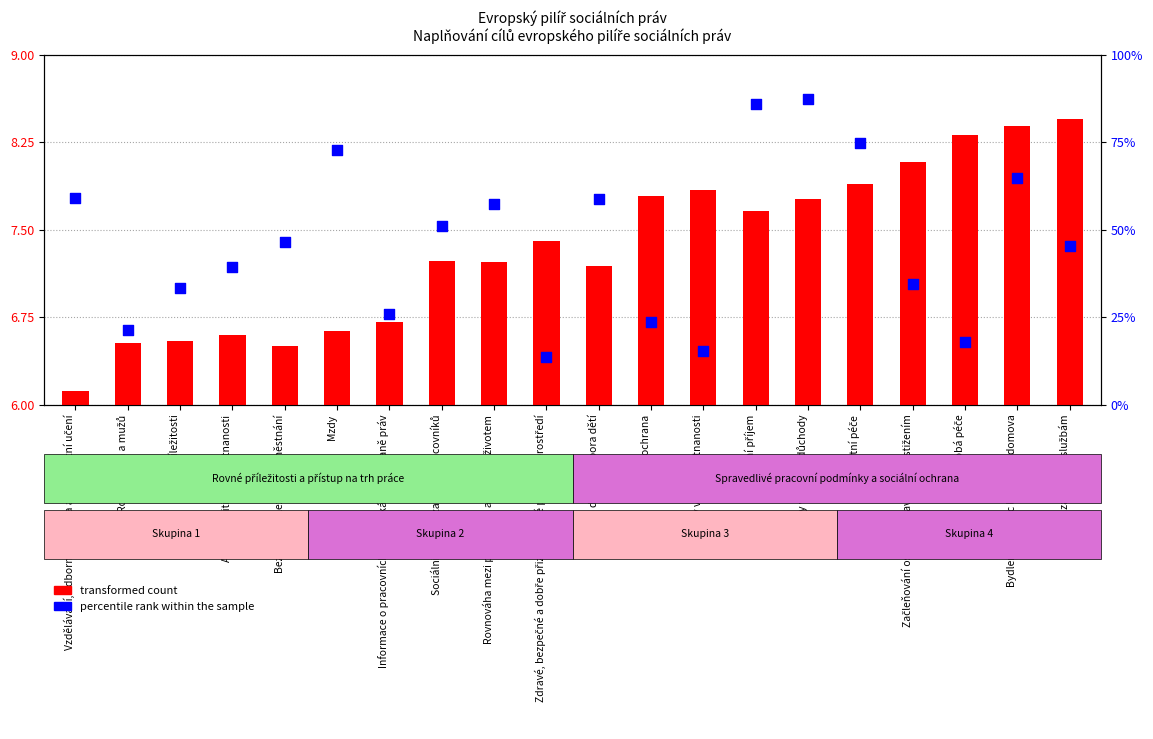

Is the value of transformed count at Bydlení a pomoc lidem bez domova greater than the value of percentile rank within the sample at Zdravotní péče?

No